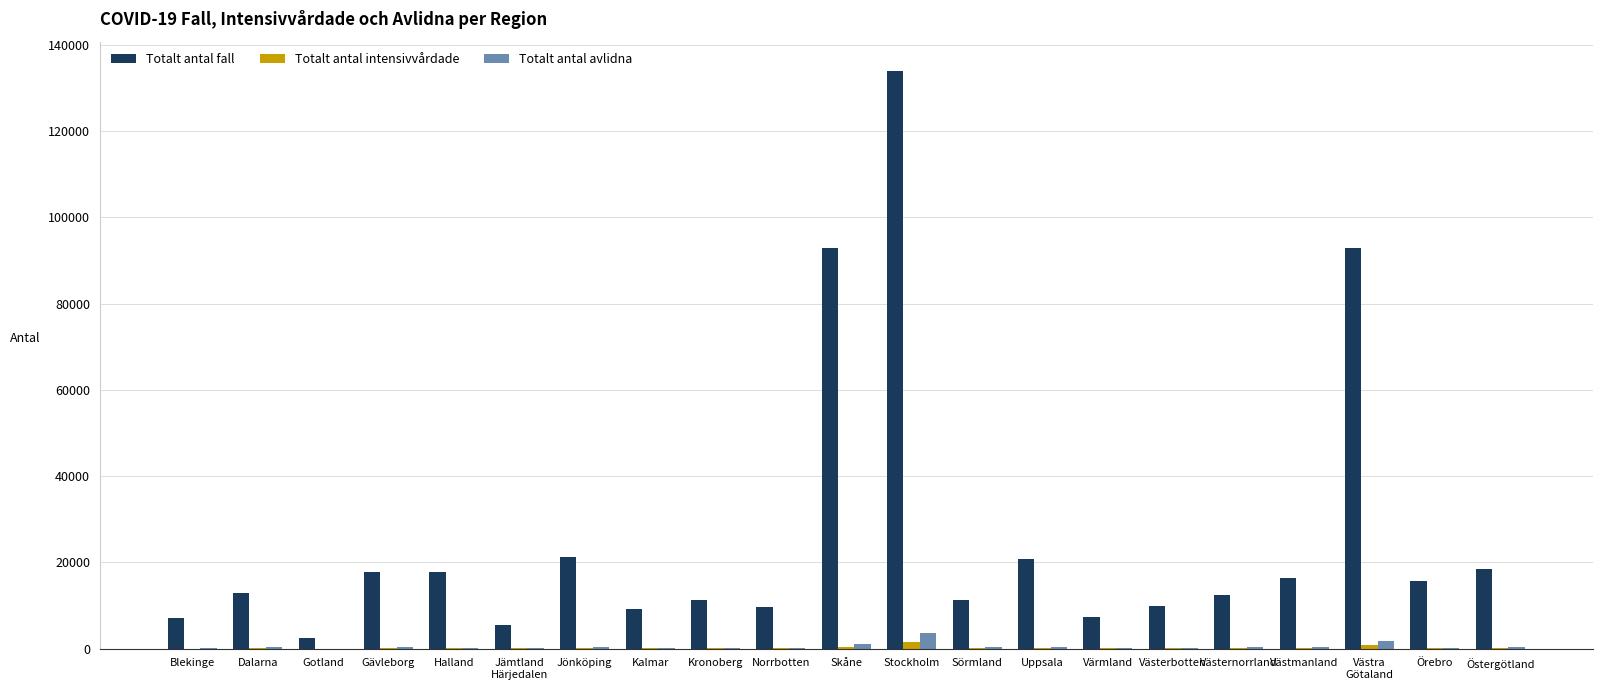

How many groups of bars are there?

21